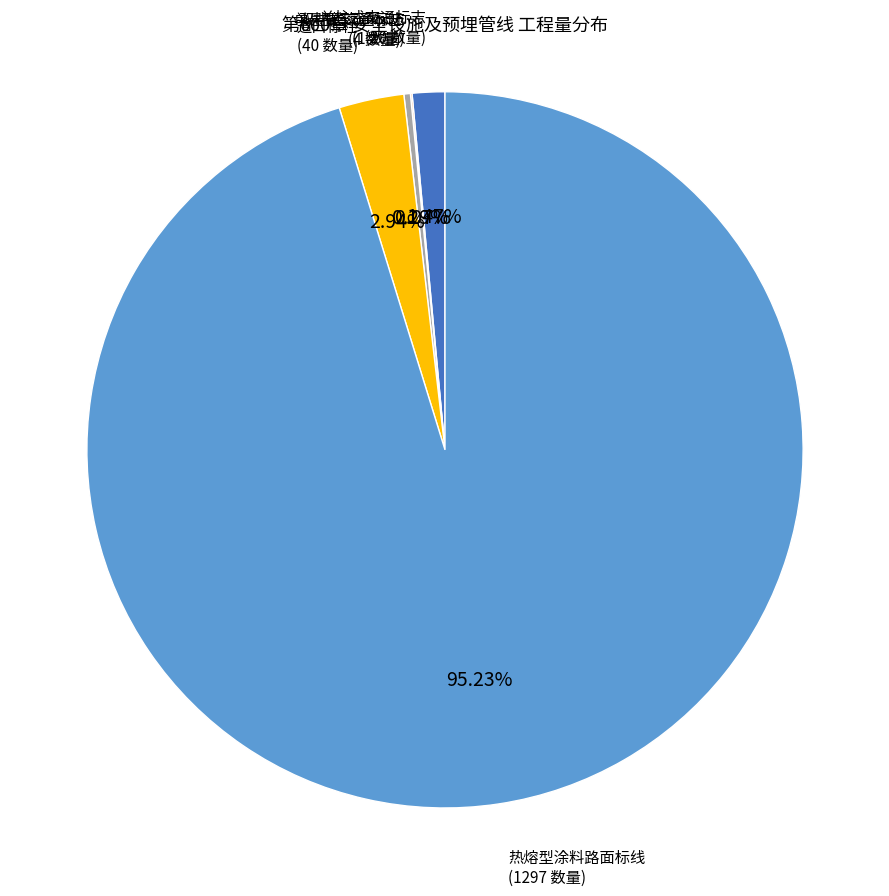

Is there any slice that represents more than half of the pie?

Yes